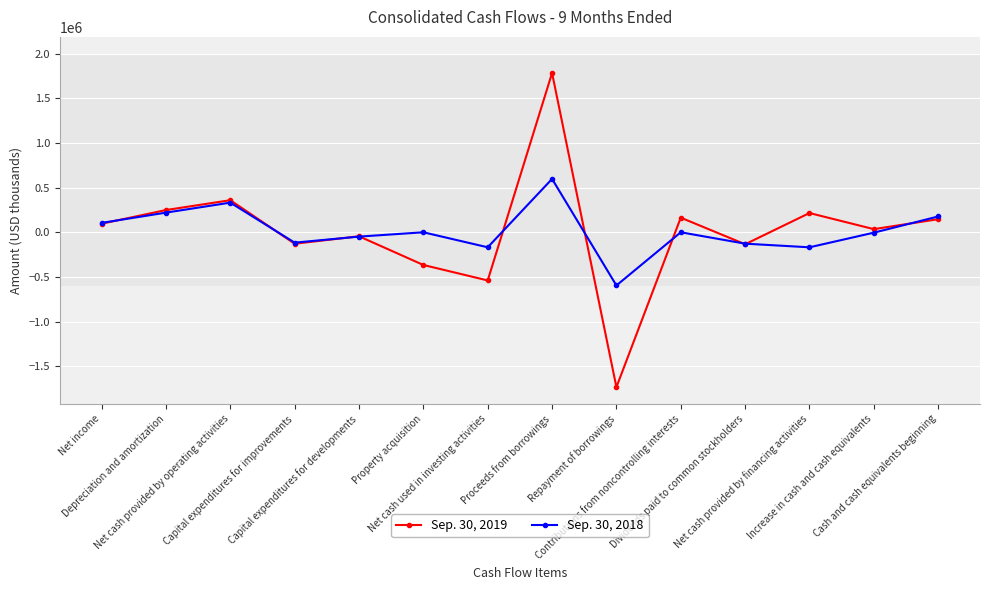

What position from the right is Increase in cash and cash equivalents?

2